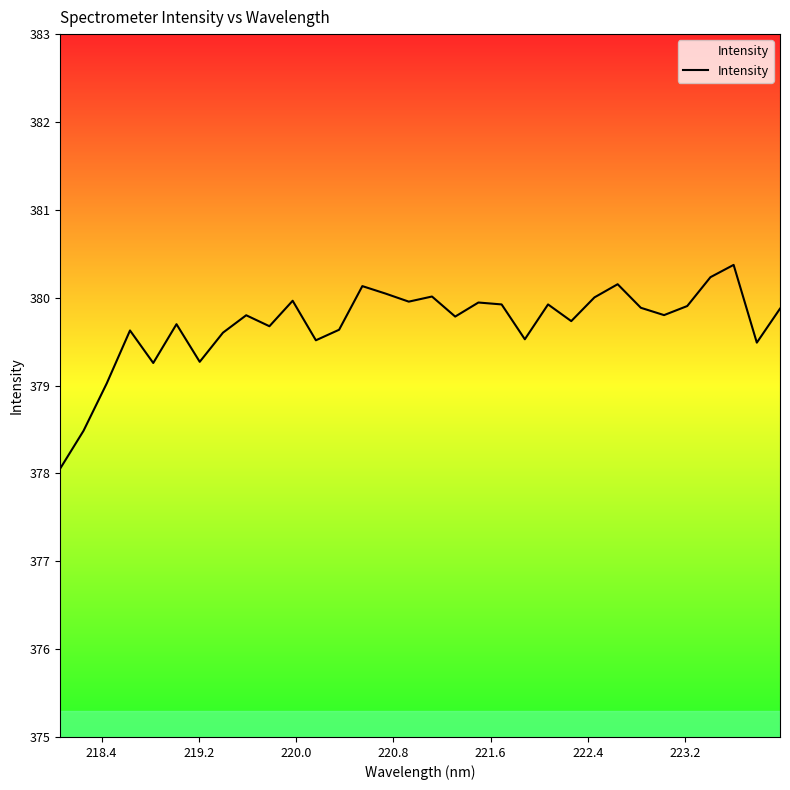

What is the difference between the maximum and minimum values?

2.3